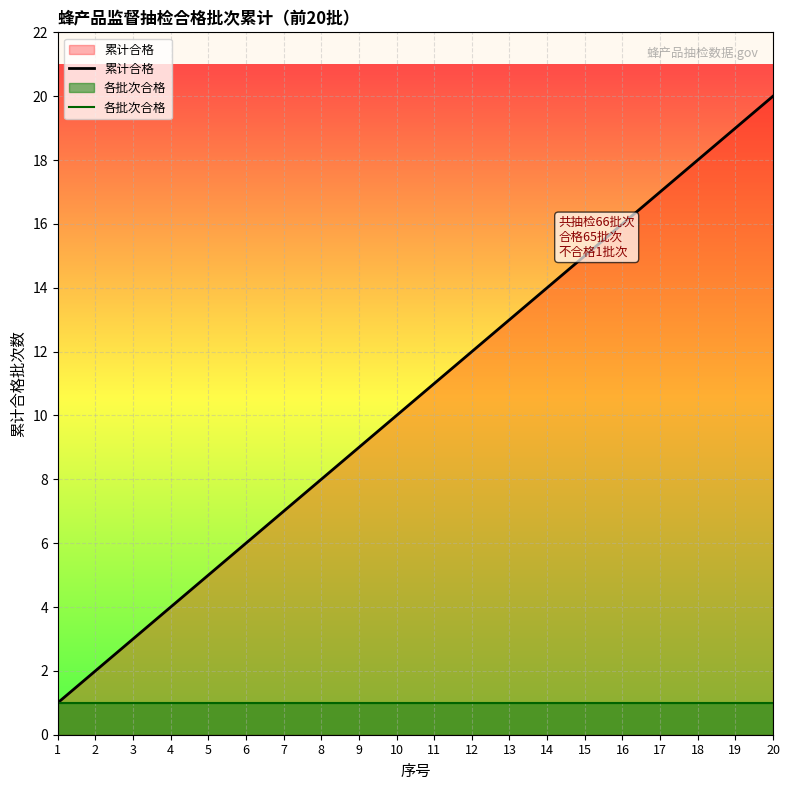

Is the value of 各批次合格 at 6 greater than the value of 累计合格 at 2?

No